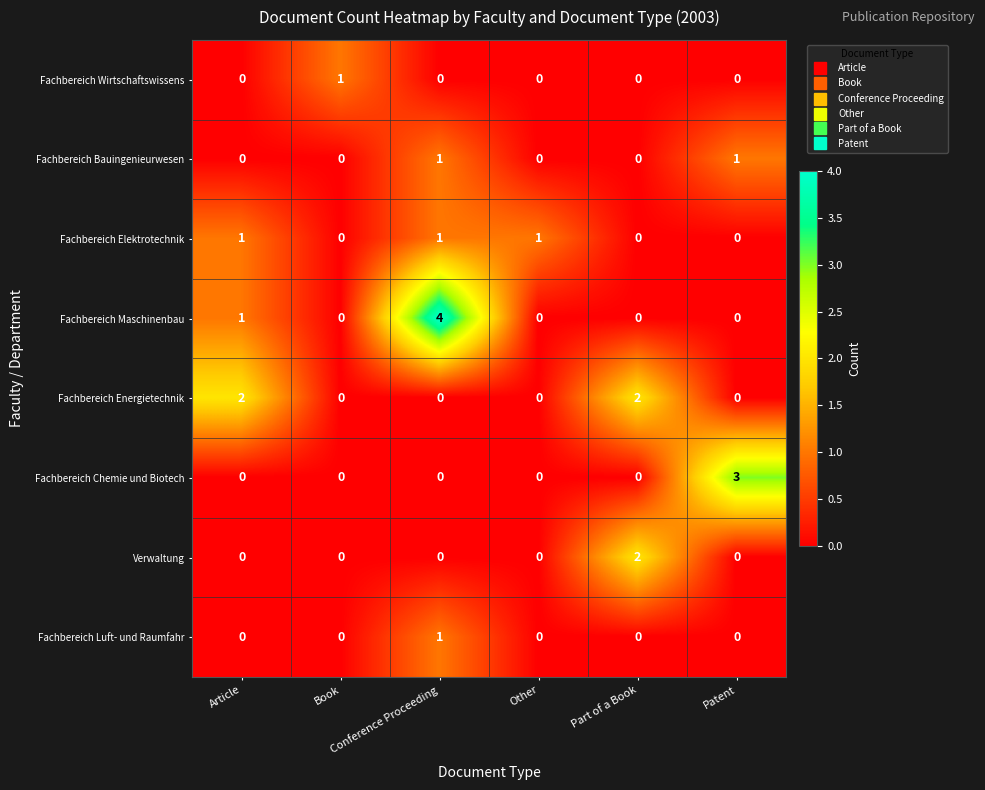

How many Verwaltung values are between 0 and 1?

5